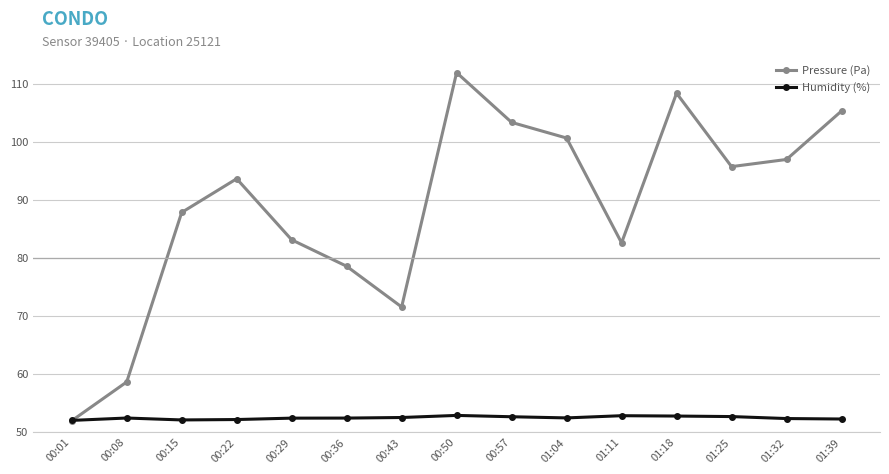

What position from the left is 01:04?

10